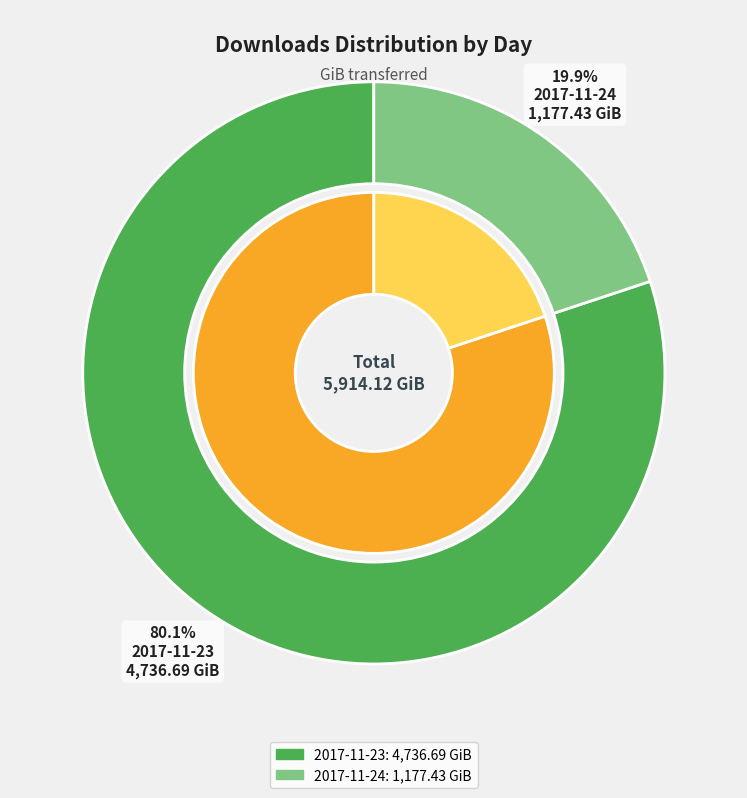

To the nearest percent, what portion does 2017-11-23 represent?

80%